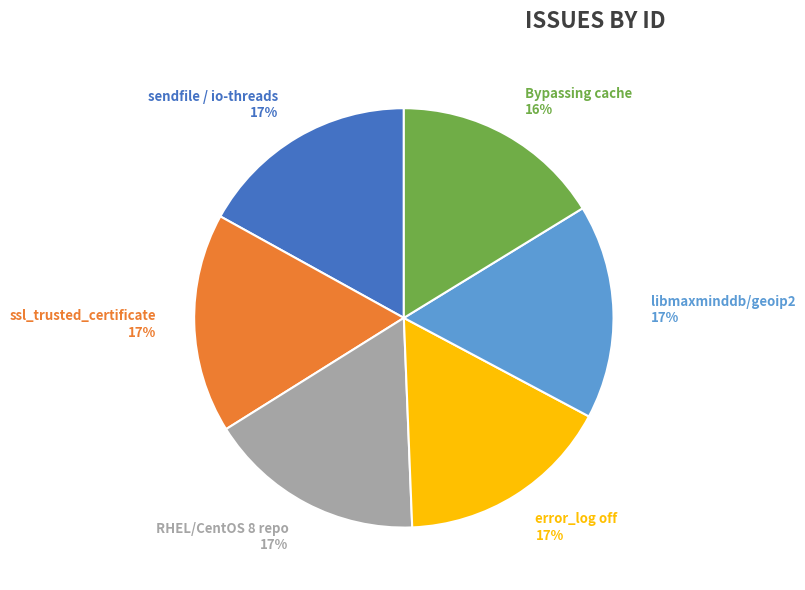

Is there a majority slice in this chart?

No